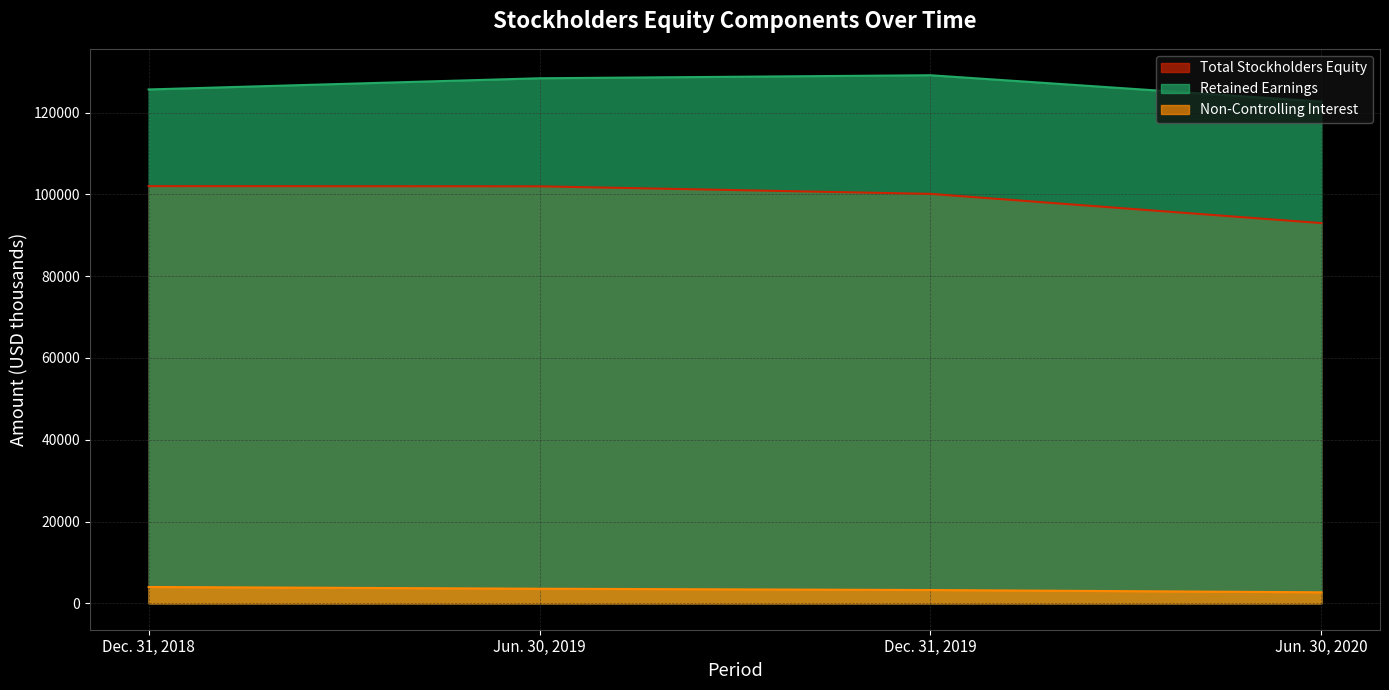

Is it true that Total Stockholders Equity equals 31761 at Jun. 30, 2020?

False